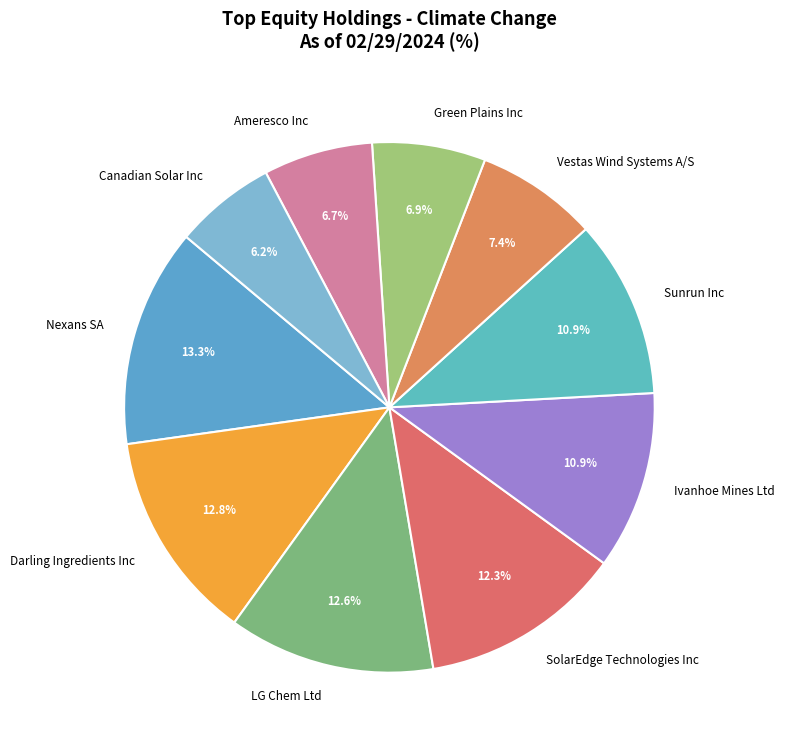

How many segments does this pie chart have?

10